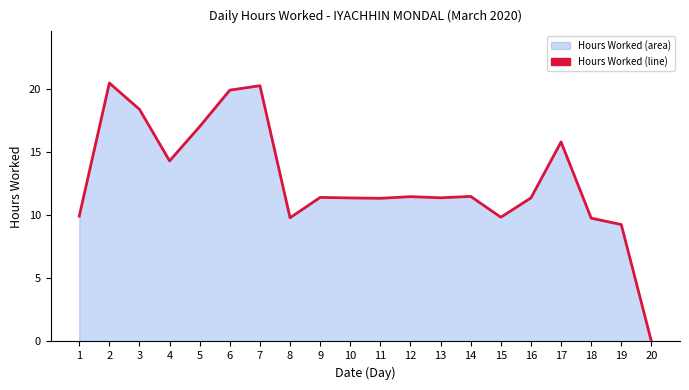

What is the value of the 10th point from the left?

11.4